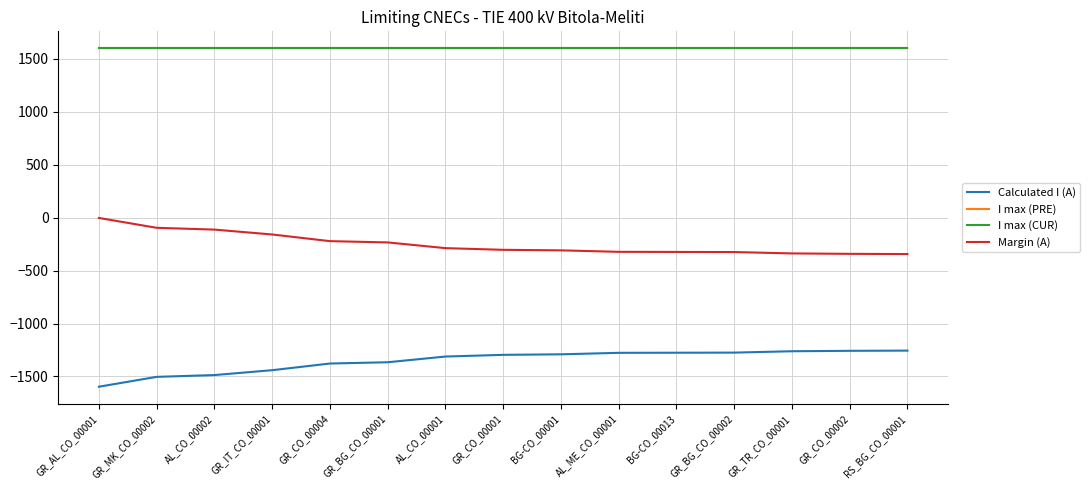

True or false: I max (CUR) and I max (PRE) cross at least once.

False